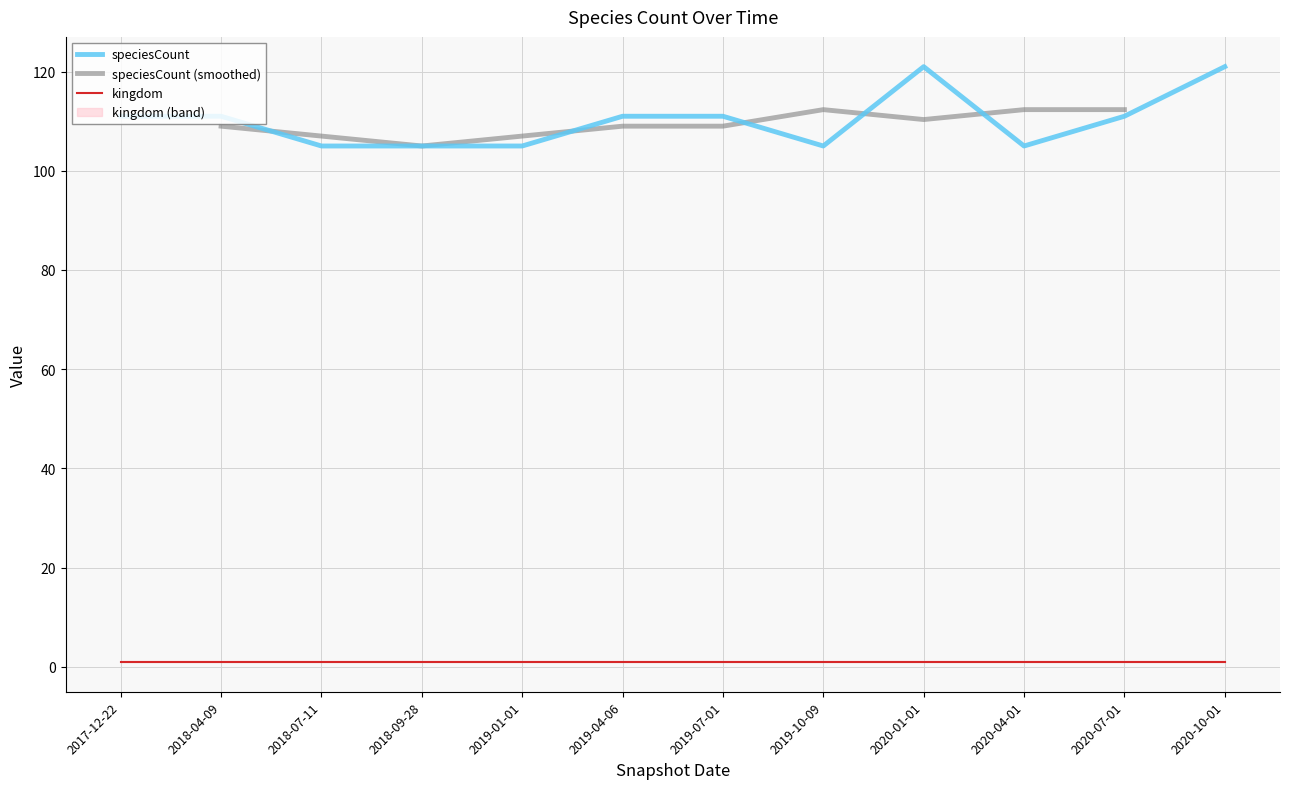

How many interior local peaks (higher than both neighbors) does the data have?

1